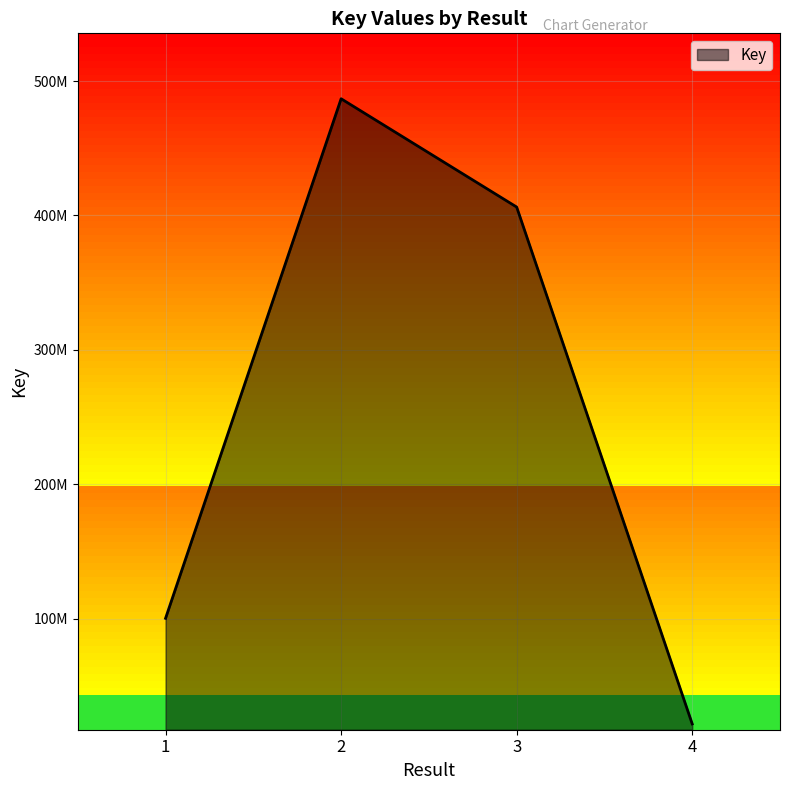

Does the chart display data point markers on the line(s)?

No